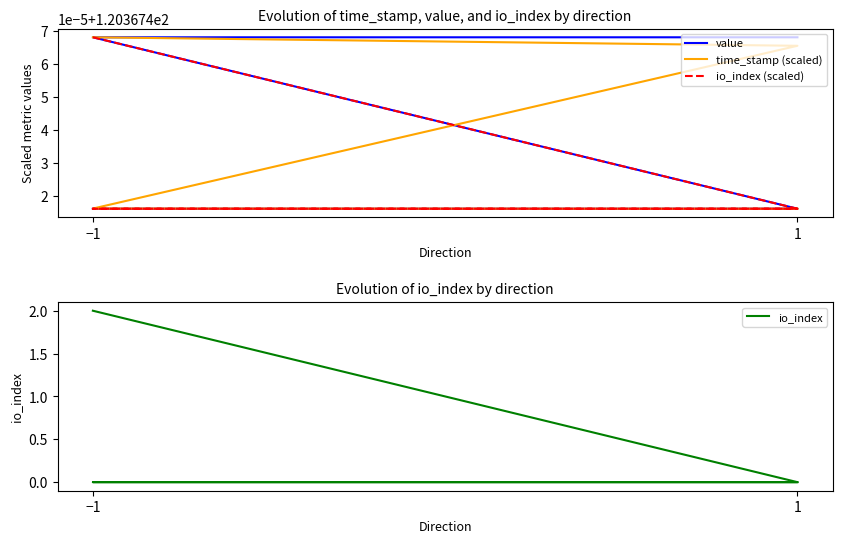

At which label is io_index closest to 1?

−1